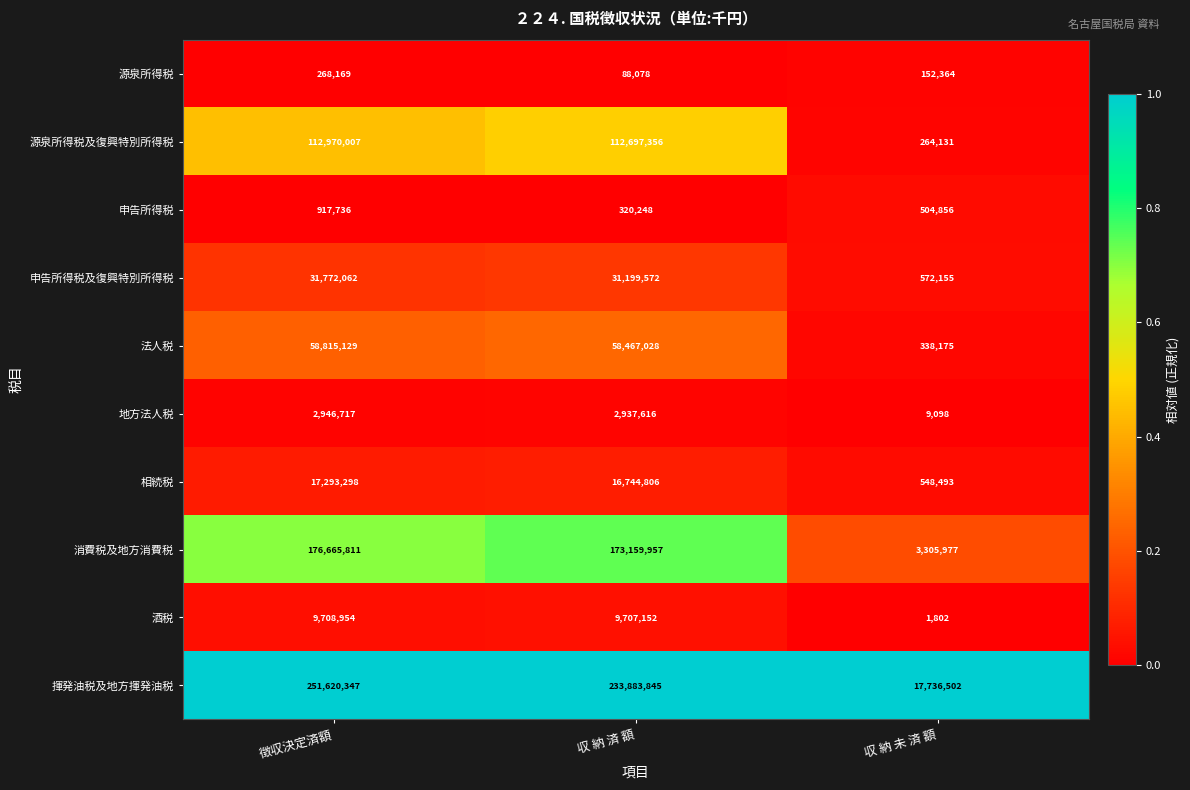

How many data points does each series have?

3